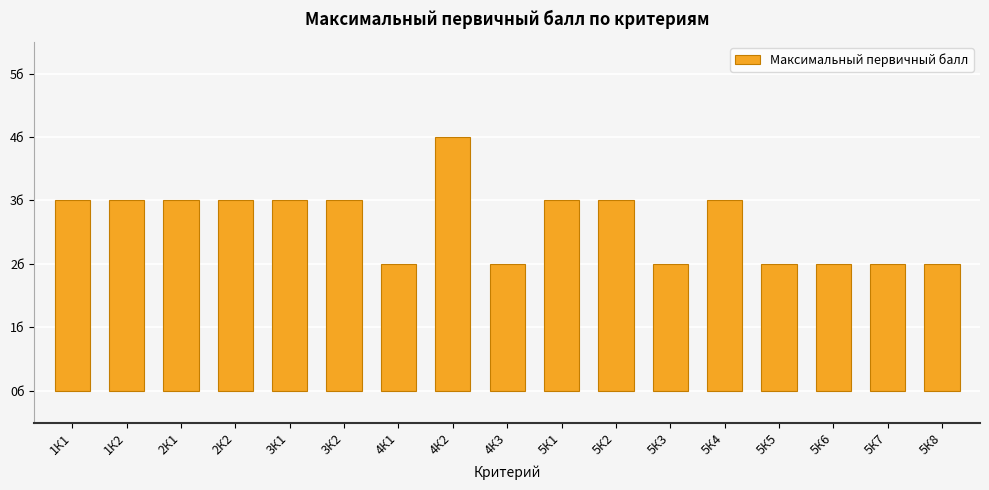

What is the minimum value shown in the chart?

2